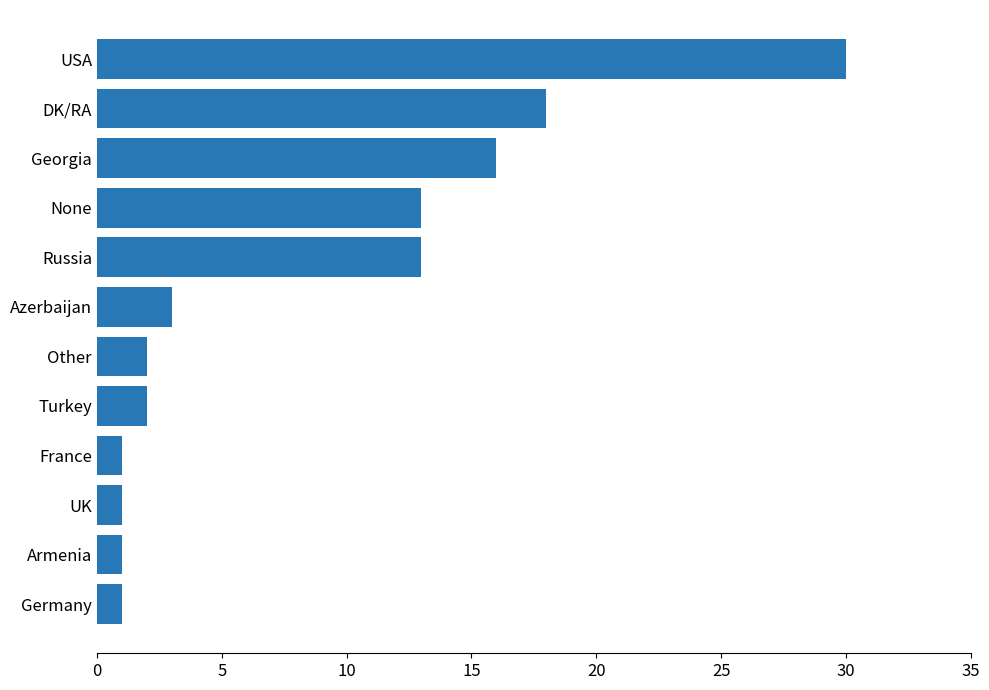

The value at Other is 2. True or false?

True